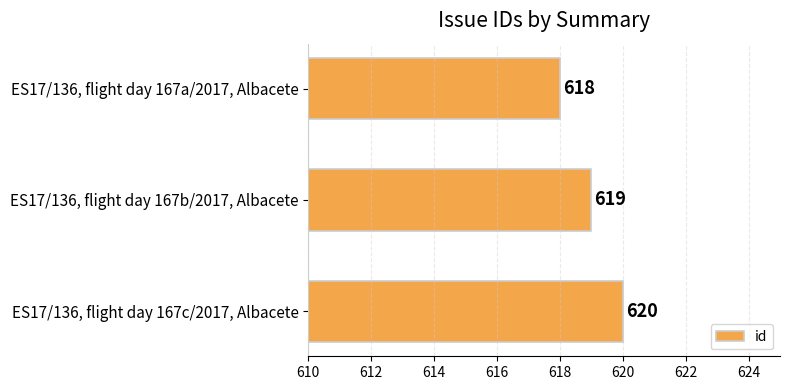

Which has a higher value, ES17/136, flight day 167a/2017, Albacete or ES17/136, flight day 167b/2017, Albacete?

ES17/136, flight day 167b/2017, Albacete